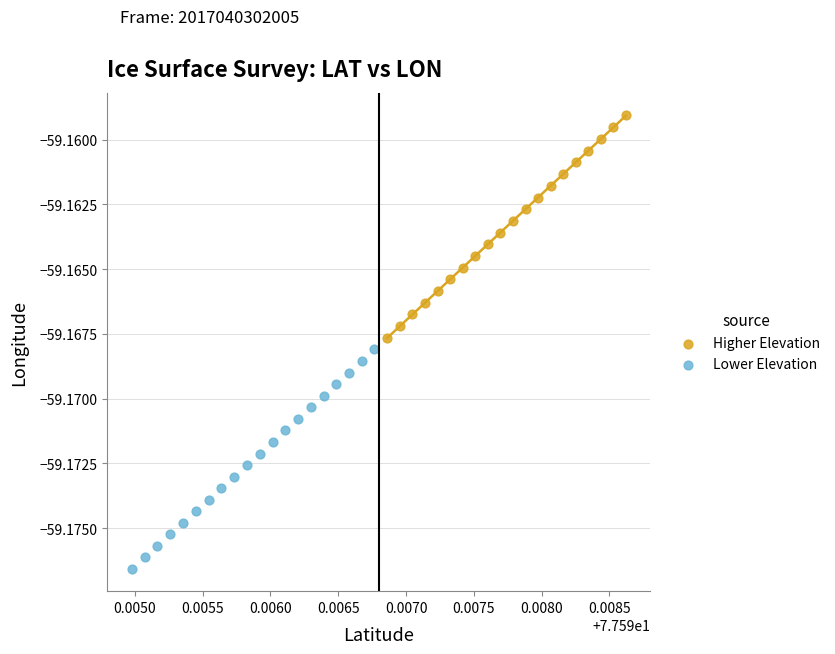

Which series has the widest spread of Y values?

Higher Elevation